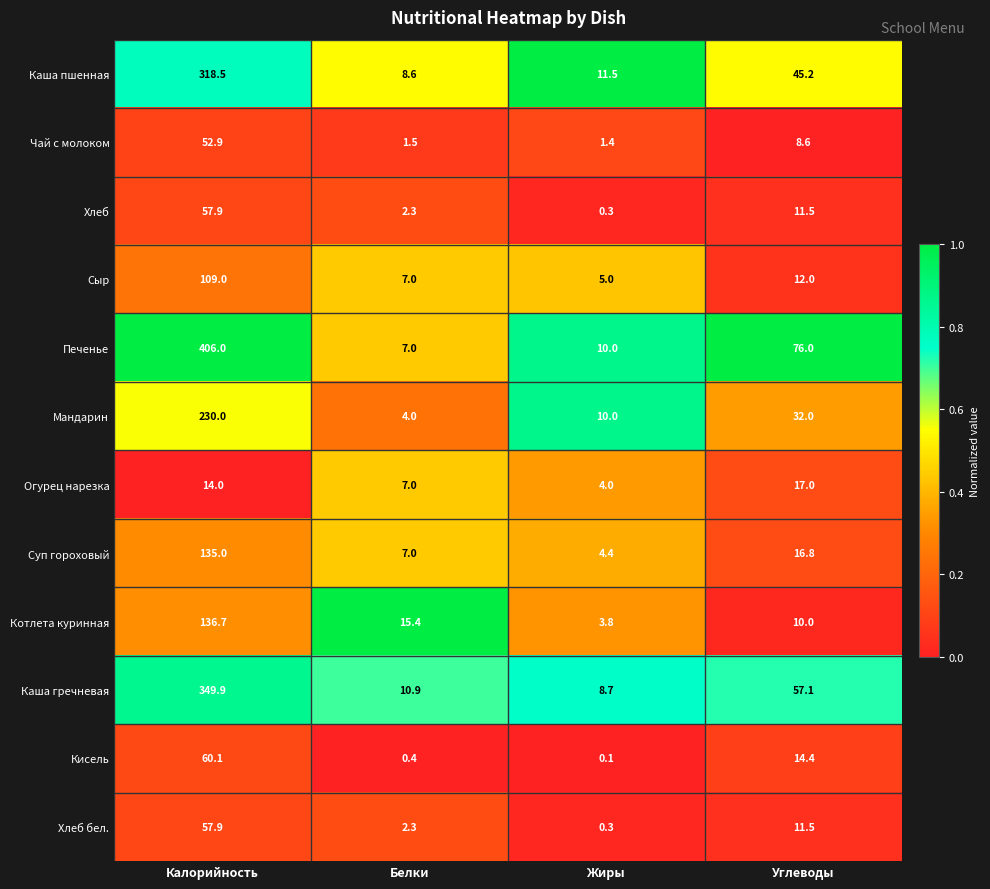

Which series changed the most between Калорийность and Белки?

Печенье